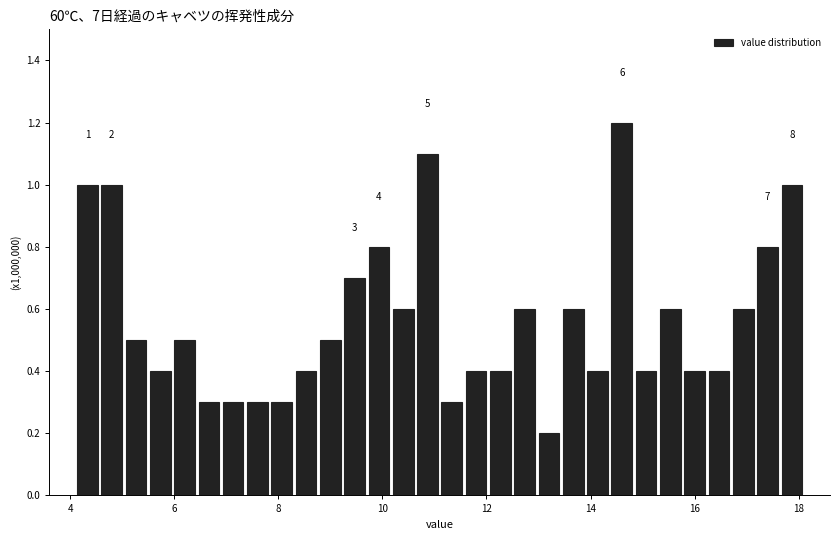

Around what value on the x-axis is the tallest bar? Give the approximate position of its centre, as read against the axis.

14.6